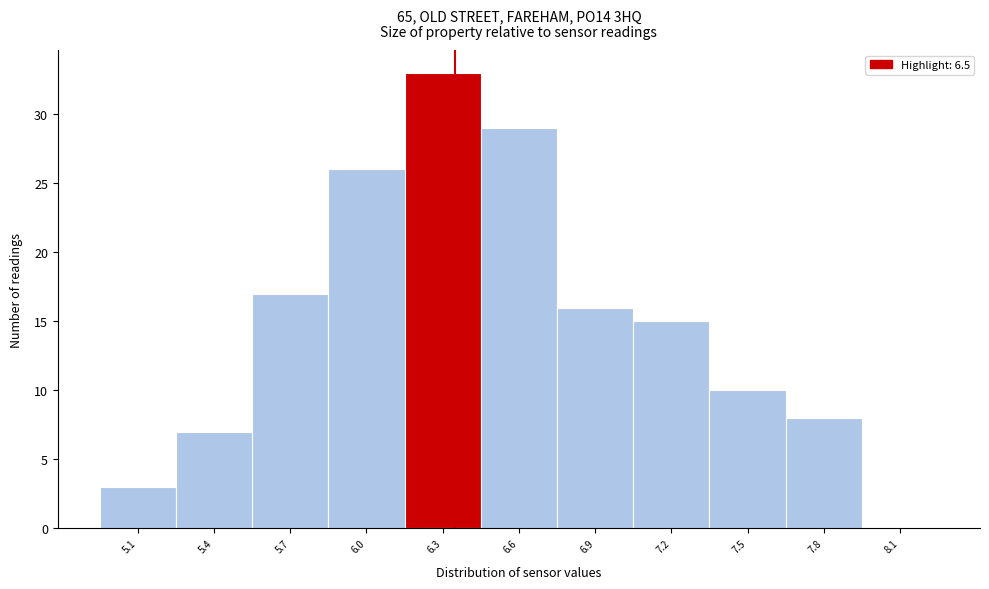

Reading left to right, what are all the values shown in this chart?

5.1=3	5.4=7	5.7=17	6.0=26	6.3=33	6.6=29	6.9=16	7.2=15	7.5=10	7.8=8	8.1=0